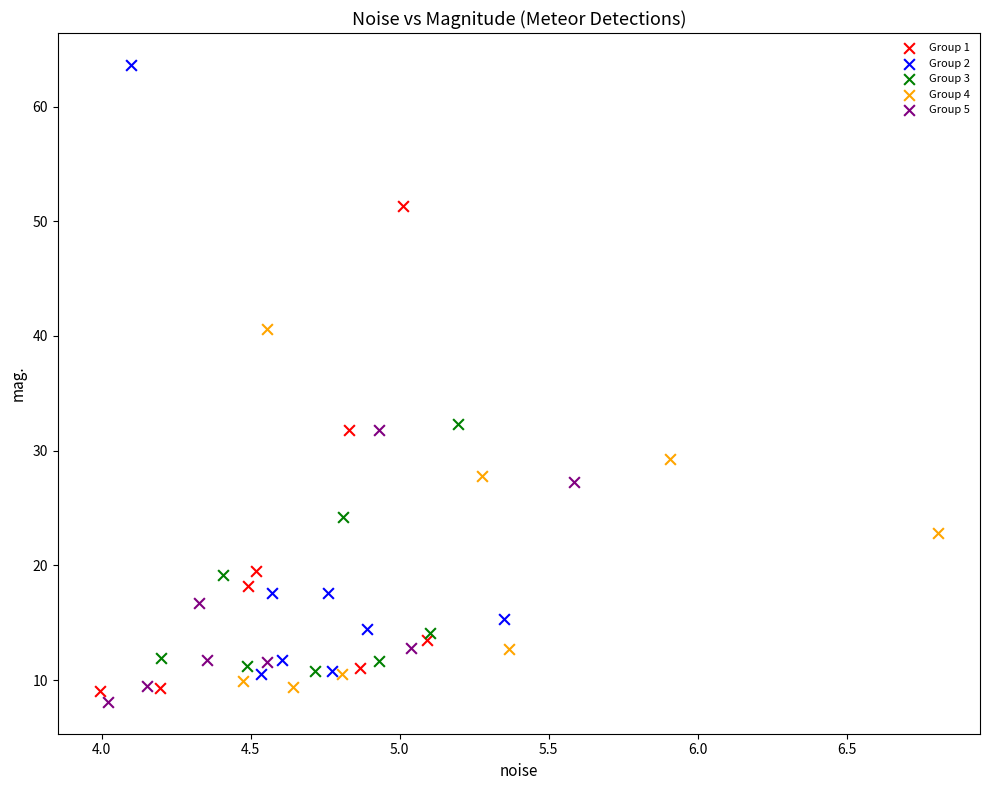

Which series contains the highest Y value?

Group 2